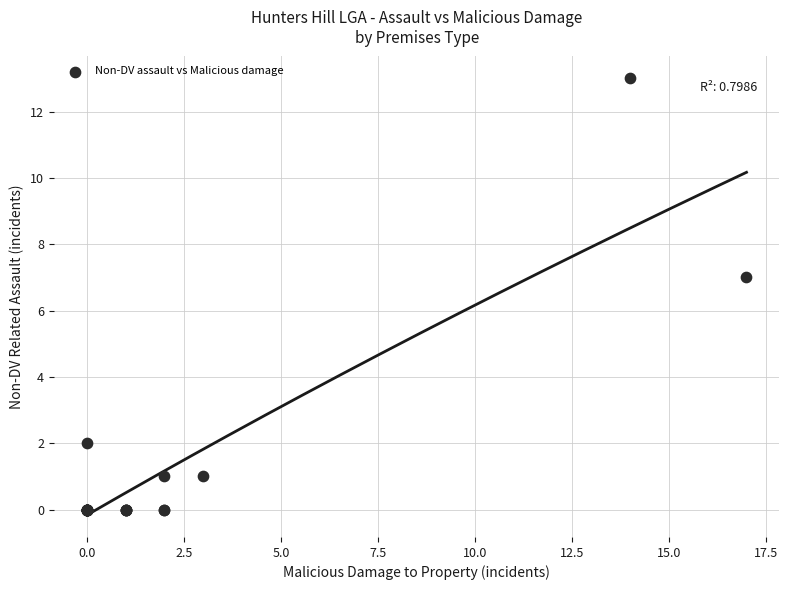

What Y value in the scatter plot is closest to 6?

7